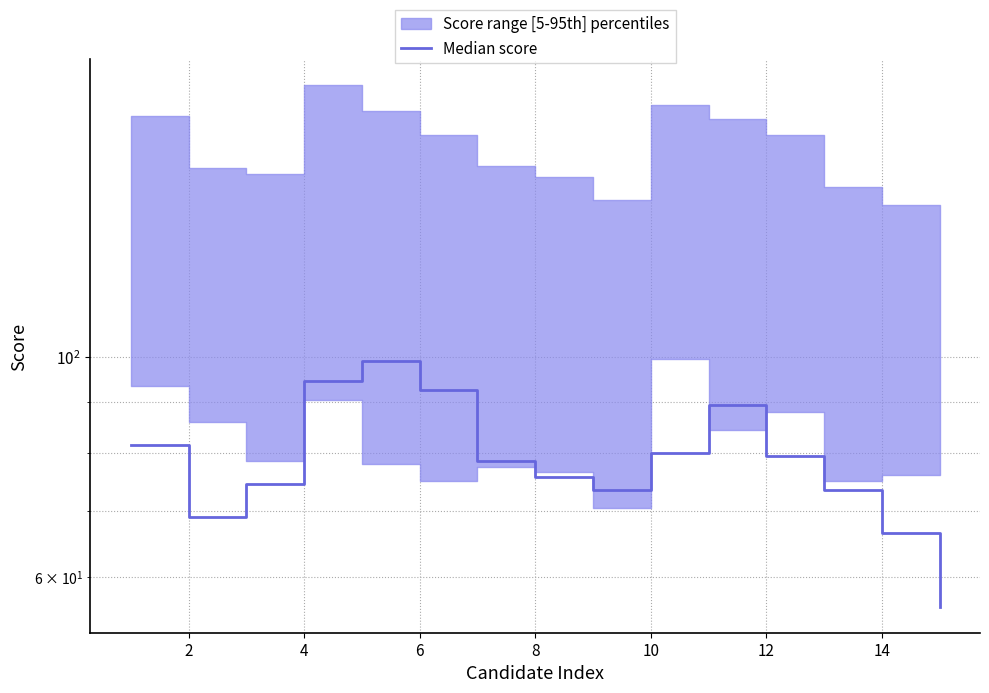

Does the chart have visible grid lines?

Yes